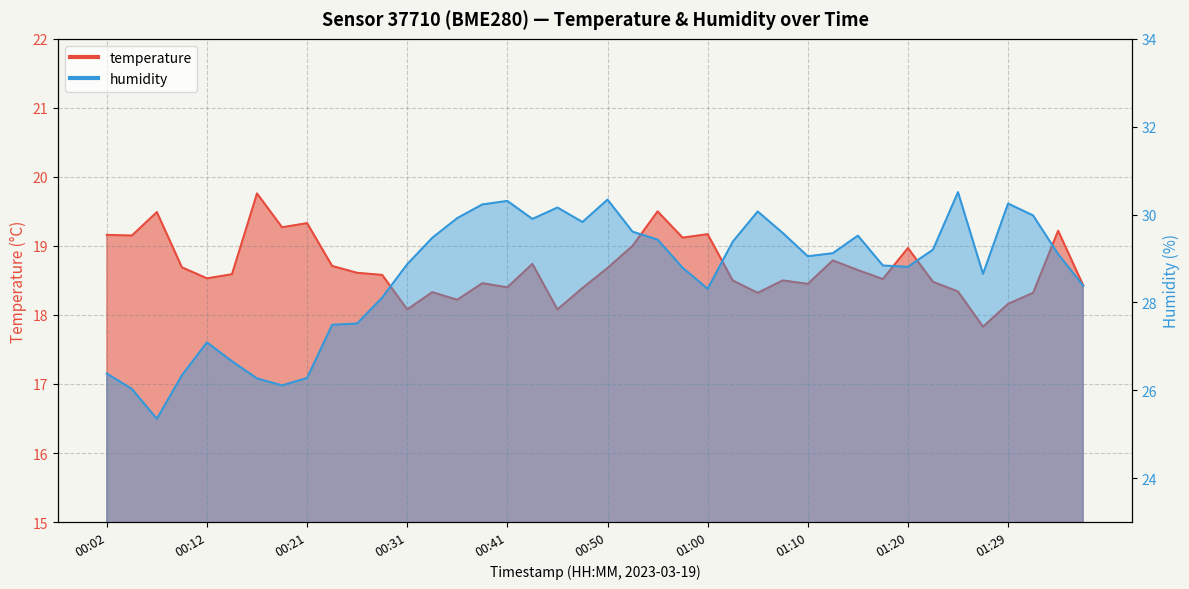

Which series changed the most between 00:19 and 01:20?

humidity